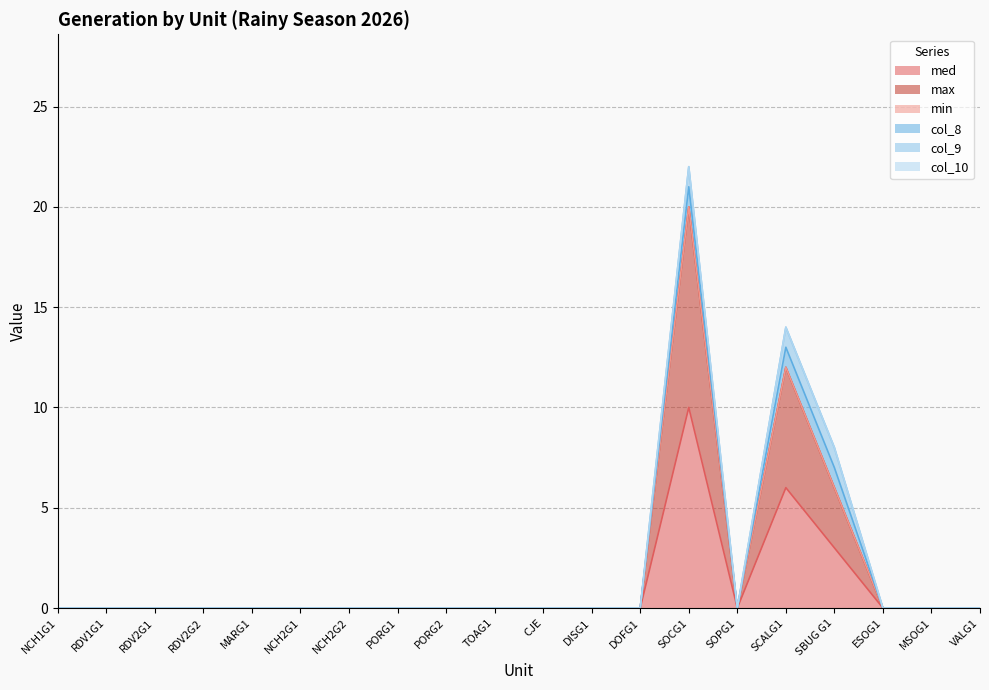

Is it true that med equals -6 at RDV2G2?

False